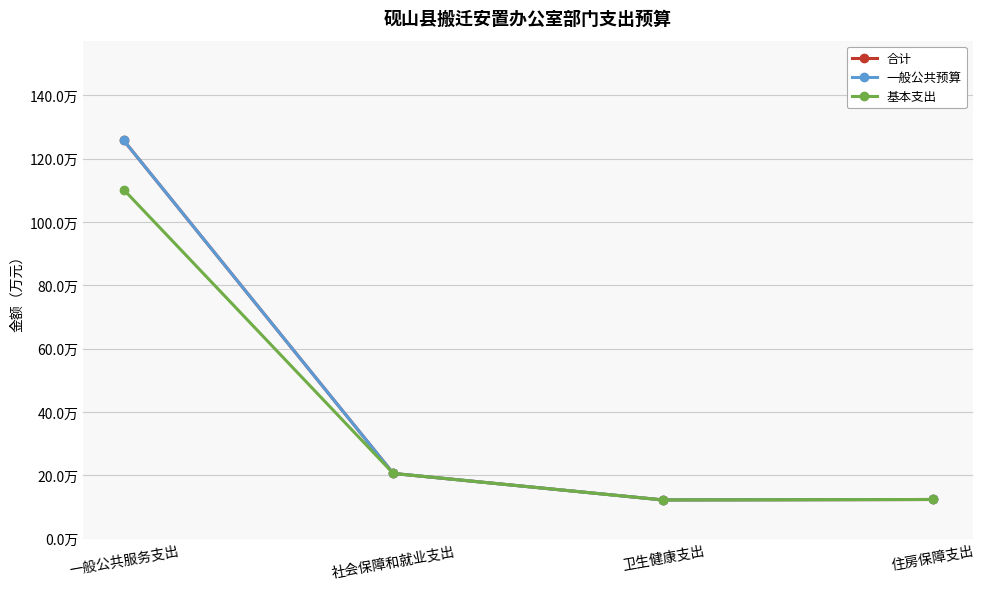

What is the value of the 基本支出 point at the 4th from the left?

12.4